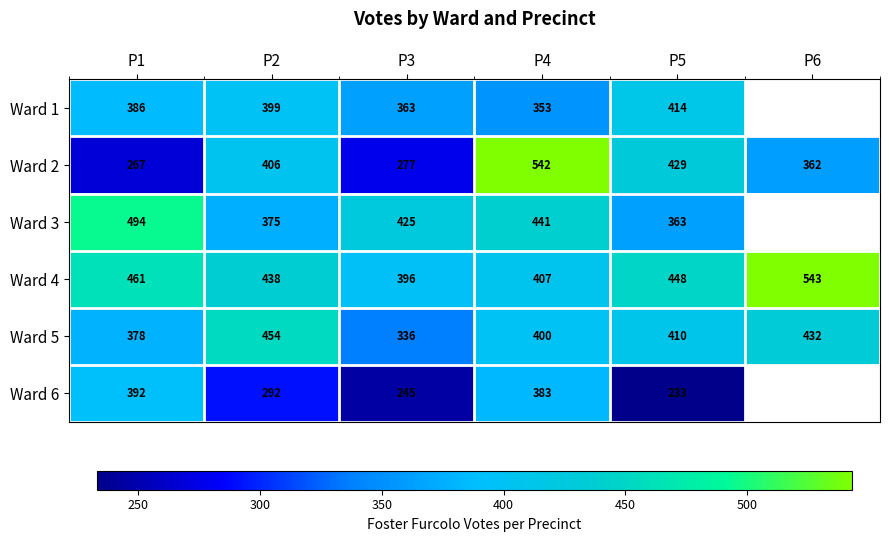

What is the difference between the maximum and minimum values in the Ward 2 series?

275